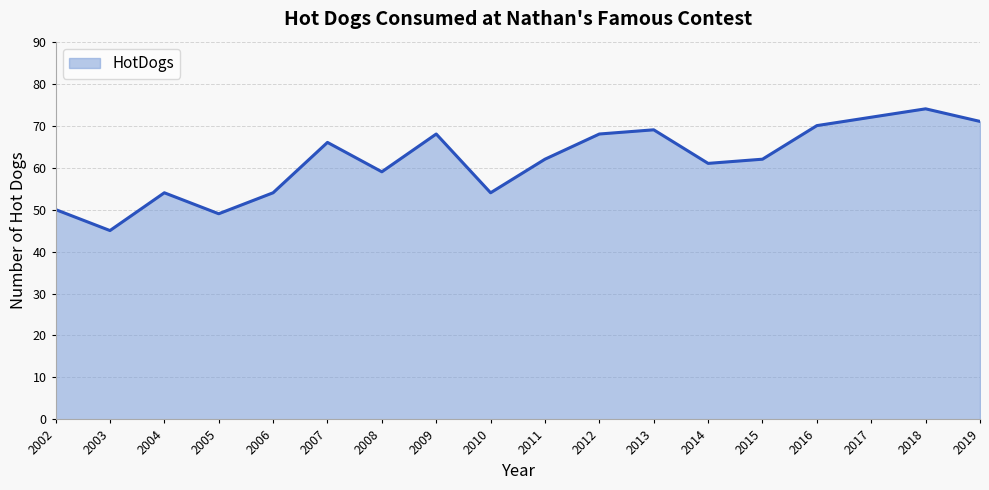

What is the change in value from 2002 to 2010?

+4